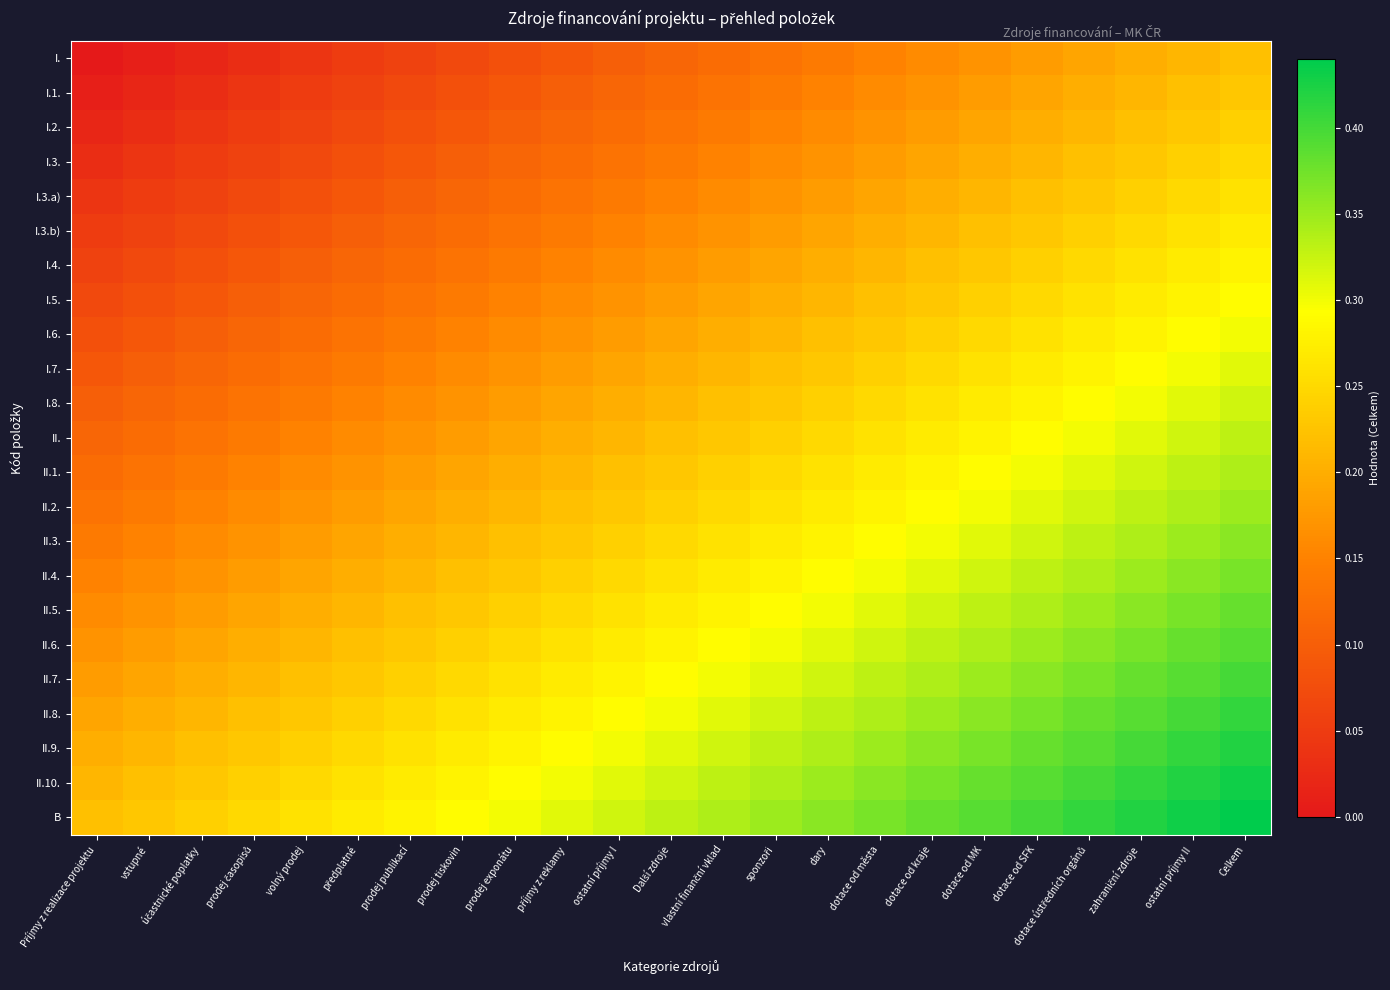

Reading left to right, extract all data points from this chart.

I.: Příjmy z realizace projektu=0.0	vstupné=0.0	účastnické poplatky=0.0	prodej časopisů=0.0	volný prodej=0.0	předplatné=0.1	prodej publikací=0.1	prodej tiskovin=0.1	prodej exponátu=0.1	příjmy z reklamy=0.1	ostatní příjmy I=0.1	Další zdroje=0.1	vlastní finanční vklad=0.1	sponzoři=0.1	dary=0.1	dotace od města=0.1	dotace od kraje=0.2	dotace od MK=0.2	dotace od SFK=0.2	dotace ústředních orgánů=0.2	zahraniční zdroje=0.2	ostatní příjmy II=0.2	Celkem=0.2
I.1.: Příjmy z realizace projektu=0.0	vstupné=0.0	účastnické poplatky=0.0	prodej časopisů=0.0	volný prodej=0.1	předplatné=0.1	prodej publikací=0.1	prodej tiskovin=0.1	prodej exponátu=0.1	příjmy z reklamy=0.1	ostatní příjmy I=0.1	Další zdroje=0.1	vlastní finanční vklad=0.1	sponzoři=0.1	dary=0.1	dotace od města=0.2	dotace od kraje=0.2	dotace od MK=0.2	dotace od SFK=0.2	dotace ústředních orgánů=0.2	zahraniční zdroje=0.2	ostatní příjmy II=0.2	Celkem=0.2
I.2.: Příjmy z realizace projektu=0.0	vstupné=0.0	účastnické poplatky=0.0	prodej časopisů=0.1	volný prodej=0.1	předplatné=0.1	prodej publikací=0.1	prodej tiskovin=0.1	prodej exponátu=0.1	příjmy z reklamy=0.1	ostatní příjmy I=0.1	Další zdroje=0.1	vlastní finanční vklad=0.1	sponzoři=0.1	dary=0.2	dotace od města=0.2	dotace od kraje=0.2	dotace od MK=0.2	dotace od SFK=0.2	dotace ústředních orgánů=0.2	zahraniční zdroje=0.2	ostatní příjmy II=0.2	Celkem=0.2
I.3.: Příjmy z realizace projektu=0.0	vstupné=0.0	účastnické poplatky=0.1	prodej časopisů=0.1	volný prodej=0.1	předplatné=0.1	prodej publikací=0.1	prodej tiskovin=0.1	prodej exponátu=0.1	příjmy z reklamy=0.1	ostatní příjmy I=0.1	Další zdroje=0.1	vlastní finanční vklad=0.1	sponzoři=0.2	dary=0.2	dotace od města=0.2	dotace od kraje=0.2	dotace od MK=0.2	dotace od SFK=0.2	dotace ústředních orgánů=0.2	zahraniční zdroje=0.2	ostatní příjmy II=0.2	Celkem=0.2
I.3.a): Příjmy z realizace projektu=0.0	vstupné=0.1	účastnické poplatky=0.1	prodej časopisů=0.1	volný prodej=0.1	předplatné=0.1	prodej publikací=0.1	prodej tiskovin=0.1	prodej exponátu=0.1	příjmy z reklamy=0.1	ostatní příjmy I=0.1	Další zdroje=0.1	vlastní finanční vklad=0.2	sponzoři=0.2	dary=0.2	dotace od města=0.2	dotace od kraje=0.2	dotace od MK=0.2	dotace od SFK=0.2	dotace ústředních orgánů=0.2	zahraniční zdroje=0.2	ostatní příjmy II=0.2	Celkem=0.3
I.3.b): Příjmy z realizace projektu=0.1	vstupné=0.1	účastnické poplatky=0.1	prodej časopisů=0.1	volný prodej=0.1	předplatné=0.1	prodej publikací=0.1	prodej tiskovin=0.1	prodej exponátu=0.1	příjmy z reklamy=0.1	ostatní příjmy I=0.1	Další zdroje=0.2	vlastní finanční vklad=0.2	sponzoři=0.2	dary=0.2	dotace od města=0.2	dotace od kraje=0.2	dotace od MK=0.2	dotace od SFK=0.2	dotace ústředních orgánů=0.2	zahraniční zdroje=0.2	ostatní příjmy II=0.3	Celkem=0.3
I.4.: Příjmy z realizace projektu=0.1	vstupné=0.1	účastnické poplatky=0.1	prodej časopisů=0.1	volný prodej=0.1	předplatné=0.1	prodej publikací=0.1	prodej tiskovin=0.1	prodej exponátu=0.1	příjmy z reklamy=0.1	ostatní příjmy I=0.2	Další zdroje=0.2	vlastní finanční vklad=0.2	sponzoři=0.2	dary=0.2	dotace od města=0.2	dotace od kraje=0.2	dotace od MK=0.2	dotace od SFK=0.2	dotace ústředních orgánů=0.2	zahraniční zdroje=0.3	ostatní příjmy II=0.3	Celkem=0.3
I.5.: Příjmy z realizace projektu=0.1	vstupné=0.1	účastnické poplatky=0.1	prodej časopisů=0.1	volný prodej=0.1	předplatné=0.1	prodej publikací=0.1	prodej tiskovin=0.1	prodej exponátu=0.1	příjmy z reklamy=0.2	ostatní příjmy I=0.2	Další zdroje=0.2	vlastní finanční vklad=0.2	sponzoři=0.2	dary=0.2	dotace od města=0.2	dotace od kraje=0.2	dotace od MK=0.2	dotace od SFK=0.2	dotace ústředních orgánů=0.3	zahraniční zdroje=0.3	ostatní příjmy II=0.3	Celkem=0.3
I.6.: Příjmy z realizace projektu=0.1	vstupné=0.1	účastnické poplatky=0.1	prodej časopisů=0.1	volný prodej=0.1	předplatné=0.1	prodej publikací=0.1	prodej tiskovin=0.1	prodej exponátu=0.2	příjmy z reklamy=0.2	ostatní příjmy I=0.2	Další zdroje=0.2	vlastní finanční vklad=0.2	sponzoři=0.2	dary=0.2	dotace od města=0.2	dotace od kraje=0.2	dotace od MK=0.2	dotace od SFK=0.3	dotace ústředních orgánů=0.3	zahraniční zdroje=0.3	ostatní příjmy II=0.3	Celkem=0.3
I.7.: Příjmy z realizace projektu=0.1	vstupné=0.1	účastnické poplatky=0.1	prodej časopisů=0.1	volný prodej=0.1	předplatné=0.1	prodej publikací=0.1	prodej tiskovin=0.2	prodej exponátu=0.2	příjmy z reklamy=0.2	ostatní příjmy I=0.2	Další zdroje=0.2	vlastní finanční vklad=0.2	sponzoři=0.2	dary=0.2	dotace od města=0.2	dotace od kraje=0.2	dotace od MK=0.3	dotace od SFK=0.3	dotace ústředních orgánů=0.3	zahraniční zdroje=0.3	ostatní příjmy II=0.3	Celkem=0.3
I.8.: Příjmy z realizace projektu=0.1	vstupné=0.1	účastnické poplatky=0.1	prodej časopisů=0.1	volný prodej=0.1	předplatné=0.1	prodej publikací=0.2	prodej tiskovin=0.2	prodej exponátu=0.2	příjmy z reklamy=0.2	ostatní příjmy I=0.2	Další zdroje=0.2	vlastní finanční vklad=0.2	sponzoři=0.2	dary=0.2	dotace od města=0.2	dotace od kraje=0.3	dotace od MK=0.3	dotace od SFK=0.3	dotace ústředních orgánů=0.3	zahraniční zdroje=0.3	ostatní příjmy II=0.3	Celkem=0.3
II.: Příjmy z realizace projektu=0.1	vstupné=0.1	účastnické poplatky=0.1	prodej časopisů=0.1	volný prodej=0.1	předplatné=0.2	prodej publikací=0.2	prodej tiskovin=0.2	prodej exponátu=0.2	příjmy z reklamy=0.2	ostatní příjmy I=0.2	Další zdroje=0.2	vlastní finanční vklad=0.2	sponzoři=0.2	dary=0.2	dotace od města=0.3	dotace od kraje=0.3	dotace od MK=0.3	dotace od SFK=0.3	dotace ústředních orgánů=0.3	zahraniční zdroje=0.3	ostatní příjmy II=0.3	Celkem=0.3
II.1.: Příjmy z realizace projektu=0.1	vstupné=0.1	účastnické poplatky=0.1	prodej časopisů=0.1	volný prodej=0.2	předplatné=0.2	prodej publikací=0.2	prodej tiskovin=0.2	prodej exponátu=0.2	příjmy z reklamy=0.2	ostatní příjmy I=0.2	Další zdroje=0.2	vlastní finanční vklad=0.2	sponzoři=0.2	dary=0.3	dotace od města=0.3	dotace od kraje=0.3	dotace od MK=0.3	dotace od SFK=0.3	dotace ústředních orgánů=0.3	zahraniční zdroje=0.3	ostatní příjmy II=0.3	Celkem=0.3
II.2.: Příjmy z realizace projektu=0.1	vstupné=0.1	účastnické poplatky=0.1	prodej časopisů=0.2	volný prodej=0.2	předplatné=0.2	prodej publikací=0.2	prodej tiskovin=0.2	prodej exponátu=0.2	příjmy z reklamy=0.2	ostatní příjmy I=0.2	Další zdroje=0.2	vlastní finanční vklad=0.2	sponzoři=0.3	dary=0.3	dotace od města=0.3	dotace od kraje=0.3	dotace od MK=0.3	dotace od SFK=0.3	dotace ústředních orgánů=0.3	zahraniční zdroje=0.3	ostatní příjmy II=0.3	Celkem=0.4
II.3.: Příjmy z realizace projektu=0.1	vstupné=0.1	účastnické poplatky=0.2	prodej časopisů=0.2	volný prodej=0.2	předplatné=0.2	prodej publikací=0.2	prodej tiskovin=0.2	prodej exponátu=0.2	příjmy z reklamy=0.2	ostatní příjmy I=0.2	Další zdroje=0.2	vlastní finanční vklad=0.3	sponzoři=0.3	dary=0.3	dotace od města=0.3	dotace od kraje=0.3	dotace od MK=0.3	dotace od SFK=0.3	dotace ústředních orgánů=0.3	zahraniční zdroje=0.3	ostatní příjmy II=0.4	Celkem=0.4
II.4.: Příjmy z realizace projektu=0.1	vstupné=0.2	účastnické poplatky=0.2	prodej časopisů=0.2	volný prodej=0.2	předplatné=0.2	prodej publikací=0.2	prodej tiskovin=0.2	prodej exponátu=0.2	příjmy z reklamy=0.2	ostatní příjmy I=0.2	Další zdroje=0.3	vlastní finanční vklad=0.3	sponzoři=0.3	dary=0.3	dotace od města=0.3	dotace od kraje=0.3	dotace od MK=0.3	dotace od SFK=0.3	dotace ústředních orgánů=0.3	zahraniční zdroje=0.4	ostatní příjmy II=0.4	Celkem=0.4
II.5.: Příjmy z realizace projektu=0.2	vstupné=0.2	účastnické poplatky=0.2	prodej časopisů=0.2	volný prodej=0.2	předplatné=0.2	prodej publikací=0.2	prodej tiskovin=0.2	prodej exponátu=0.2	příjmy z reklamy=0.2	ostatní příjmy I=0.3	Další zdroje=0.3	vlastní finanční vklad=0.3	sponzoři=0.3	dary=0.3	dotace od města=0.3	dotace od kraje=0.3	dotace od MK=0.3	dotace od SFK=0.3	dotace ústředních orgánů=0.4	zahraniční zdroje=0.4	ostatní příjmy II=0.4	Celkem=0.4
II.6.: Příjmy z realizace projektu=0.2	vstupné=0.2	účastnické poplatky=0.2	prodej časopisů=0.2	volný prodej=0.2	předplatné=0.2	prodej publikací=0.2	prodej tiskovin=0.2	prodej exponátu=0.2	příjmy z reklamy=0.3	ostatní příjmy I=0.3	Další zdroje=0.3	vlastní finanční vklad=0.3	sponzoři=0.3	dary=0.3	dotace od města=0.3	dotace od kraje=0.3	dotace od MK=0.3	dotace od SFK=0.4	dotace ústředních orgánů=0.4	zahraniční zdroje=0.4	ostatní příjmy II=0.4	Celkem=0.4
II.7.: Příjmy z realizace projektu=0.2	vstupné=0.2	účastnické poplatky=0.2	prodej časopisů=0.2	volný prodej=0.2	předplatné=0.2	prodej publikací=0.2	prodej tiskovin=0.2	prodej exponátu=0.3	příjmy z reklamy=0.3	ostatní příjmy I=0.3	Další zdroje=0.3	vlastní finanční vklad=0.3	sponzoři=0.3	dary=0.3	dotace od města=0.3	dotace od kraje=0.3	dotace od MK=0.4	dotace od SFK=0.4	dotace ústředních orgánů=0.4	zahraniční zdroje=0.4	ostatní příjmy II=0.4	Celkem=0.4
II.8.: Příjmy z realizace projektu=0.2	vstupné=0.2	účastnické poplatky=0.2	prodej časopisů=0.2	volný prodej=0.2	předplatné=0.2	prodej publikací=0.2	prodej tiskovin=0.3	prodej exponátu=0.3	příjmy z reklamy=0.3	ostatní příjmy I=0.3	Další zdroje=0.3	vlastní finanční vklad=0.3	sponzoři=0.3	dary=0.3	dotace od města=0.3	dotace od kraje=0.4	dotace od MK=0.4	dotace od SFK=0.4	dotace ústředních orgánů=0.4	zahraniční zdroje=0.4	ostatní příjmy II=0.4	Celkem=0.4
II.9.: Příjmy z realizace projektu=0.2	vstupné=0.2	účastnické poplatky=0.2	prodej časopisů=0.2	volný prodej=0.2	předplatné=0.2	prodej publikací=0.3	prodej tiskovin=0.3	prodej exponátu=0.3	příjmy z reklamy=0.3	ostatní příjmy I=0.3	Další zdroje=0.3	vlastní finanční vklad=0.3	sponzoři=0.3	dary=0.3	dotace od města=0.4	dotace od kraje=0.4	dotace od MK=0.4	dotace od SFK=0.4	dotace ústředních orgánů=0.4	zahraniční zdroje=0.4	ostatní příjmy II=0.4	Celkem=0.4
II.10.: Příjmy z realizace projektu=0.2	vstupné=0.2	účastnické poplatky=0.2	prodej časopisů=0.2	volný prodej=0.2	předplatné=0.3	prodej publikací=0.3	prodej tiskovin=0.3	prodej exponátu=0.3	příjmy z reklamy=0.3	ostatní příjmy I=0.3	Další zdroje=0.3	vlastní finanční vklad=0.3	sponzoři=0.3	dary=0.4	dotace od města=0.4	dotace od kraje=0.4	dotace od MK=0.4	dotace od SFK=0.4	dotace ústředních orgánů=0.4	zahraniční zdroje=0.4	ostatní příjmy II=0.4	Celkem=0.4
B: Příjmy z realizace projektu=0.2	vstupné=0.2	účastnické poplatky=0.2	prodej časopisů=0.2	volný prodej=0.3	předplatné=0.3	prodej publikací=0.3	prodej tiskovin=0.3	prodej exponátu=0.3	příjmy z reklamy=0.3	ostatní příjmy I=0.3	Další zdroje=0.3	vlastní finanční vklad=0.3	sponzoři=0.4	dary=0.4	dotace od města=0.4	dotace od kraje=0.4	dotace od MK=0.4	dotace od SFK=0.4	dotace ústředních orgánů=0.4	zahraniční zdroje=0.4	ostatní příjmy II=0.4	Celkem=0.4